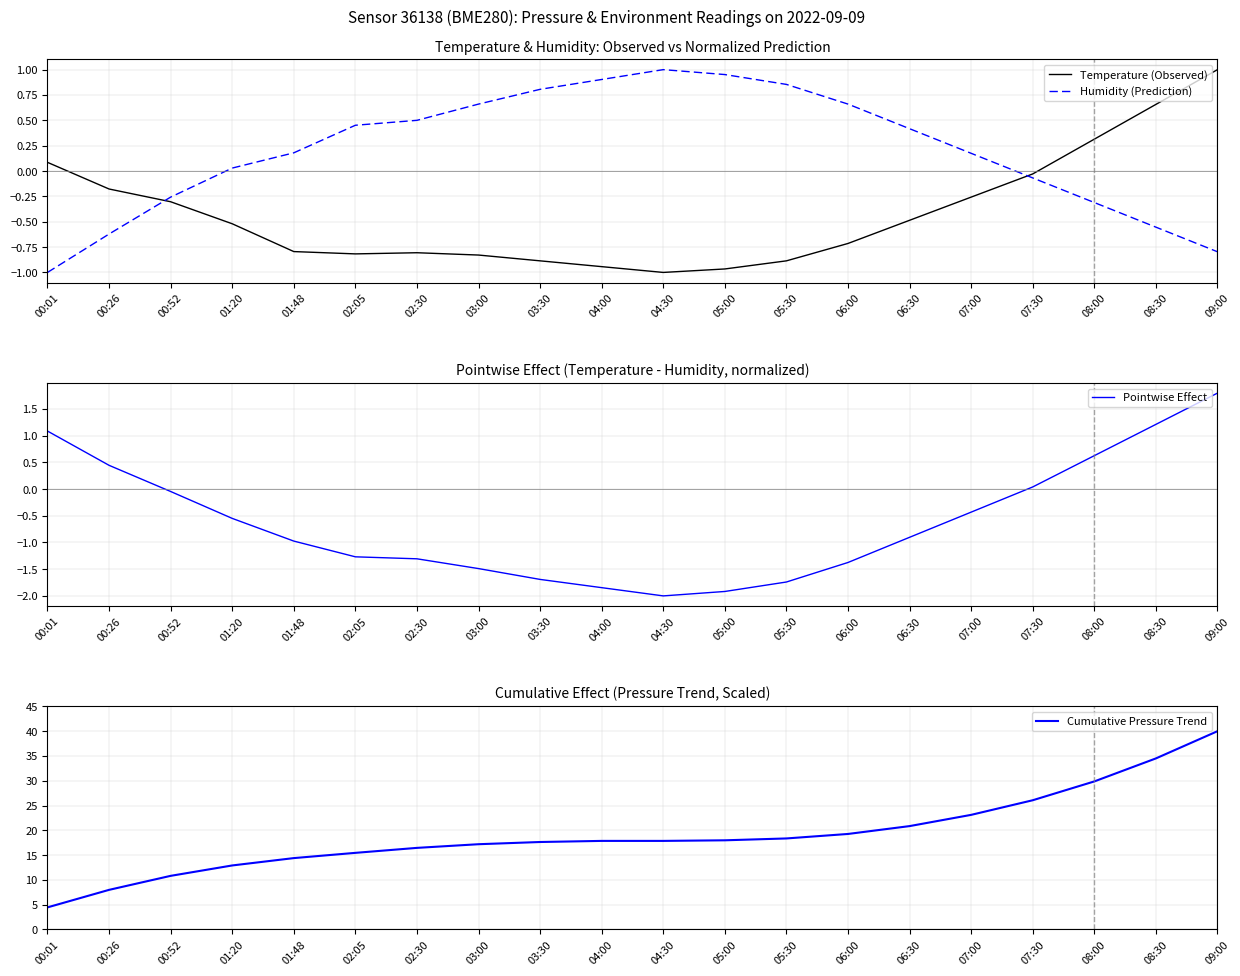

What is the label of the 9th point from the left?

03:30